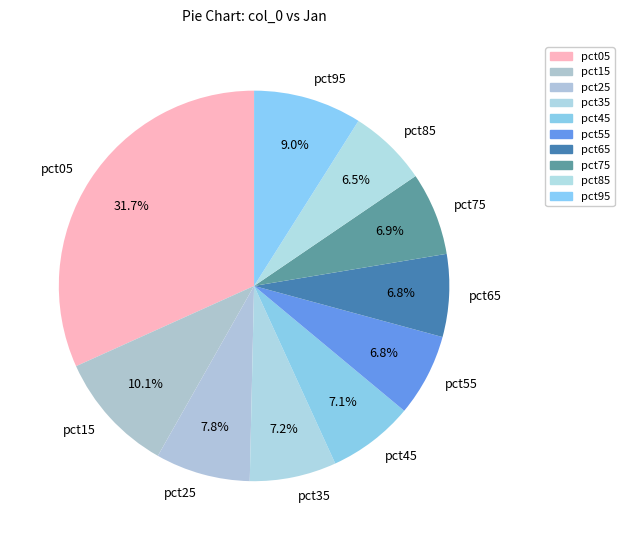

How many slices are in this pie chart?

10